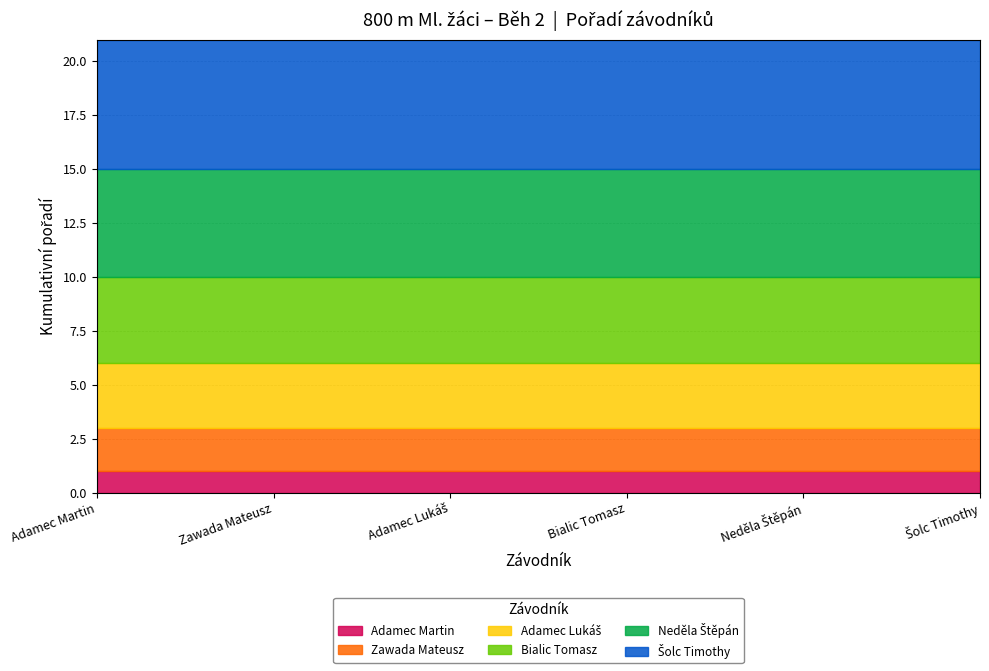

What is the total value across all series at Bialic Tomasz?

21